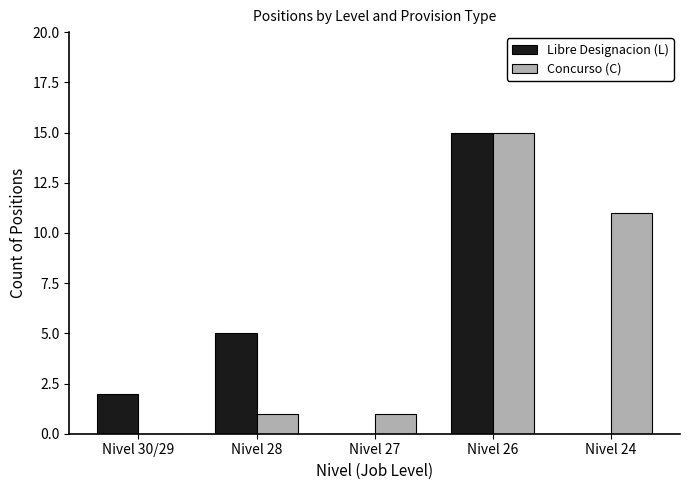

Is it true that Concurso (C) equals 22 at Nivel 26?

False